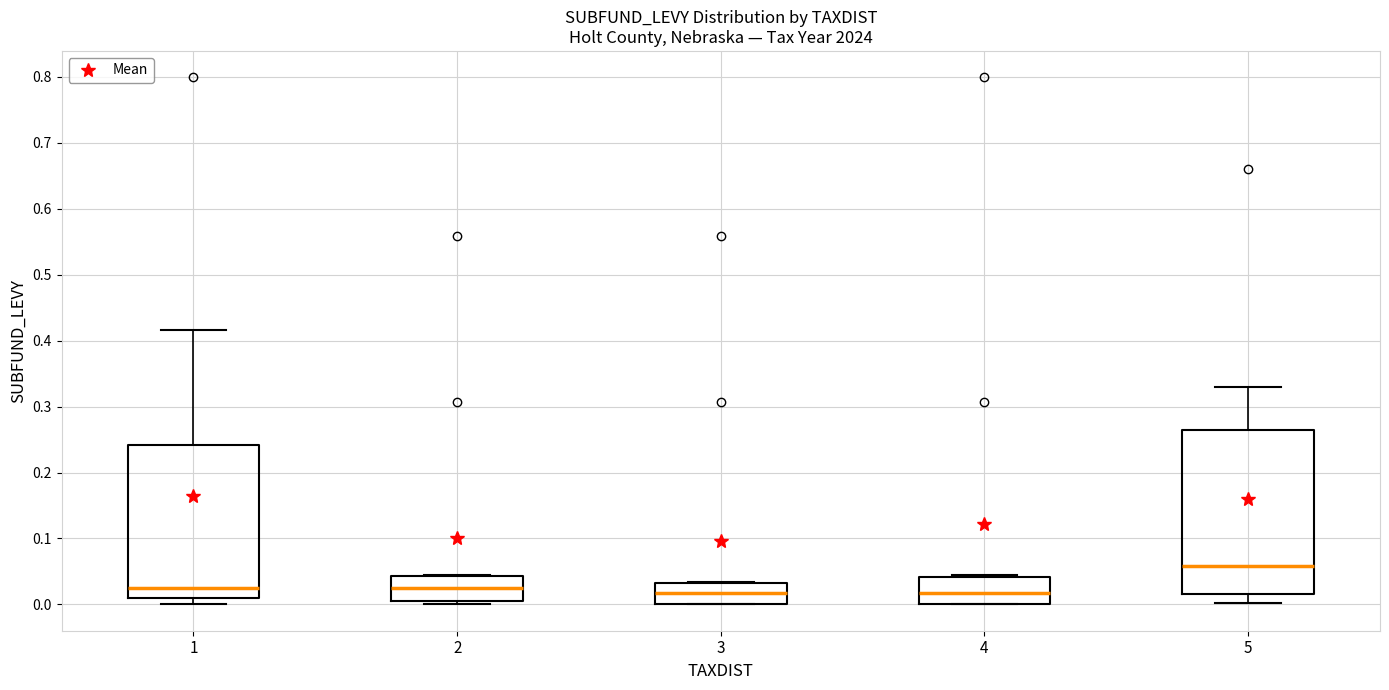

Which box is the tallest, from its lower edge to its upper edge?

5